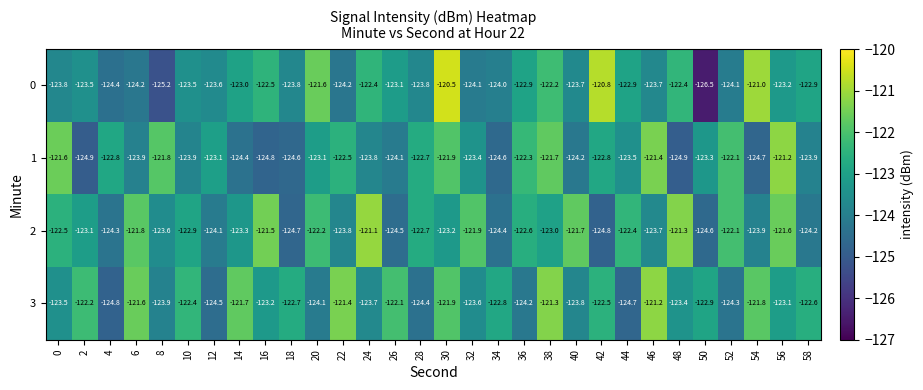

How many categories are shown in the chart?

30